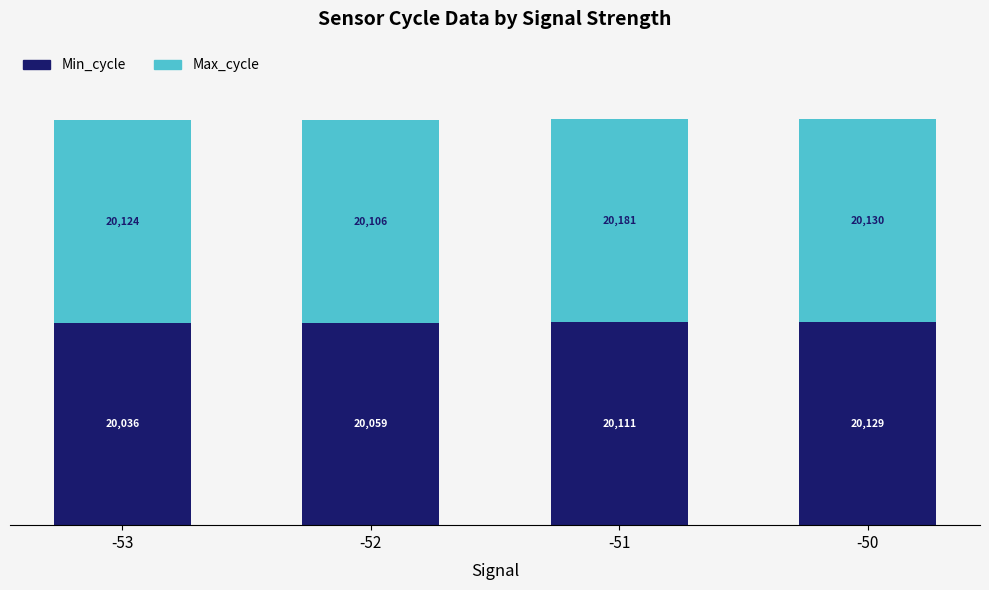

How many bars are there in total?

4